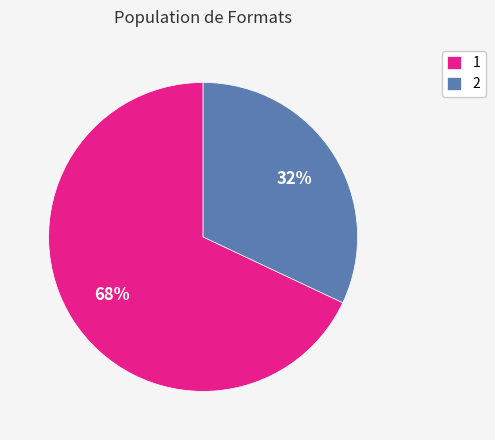

The 1 slice represents 68% of the pie. True or false?

True